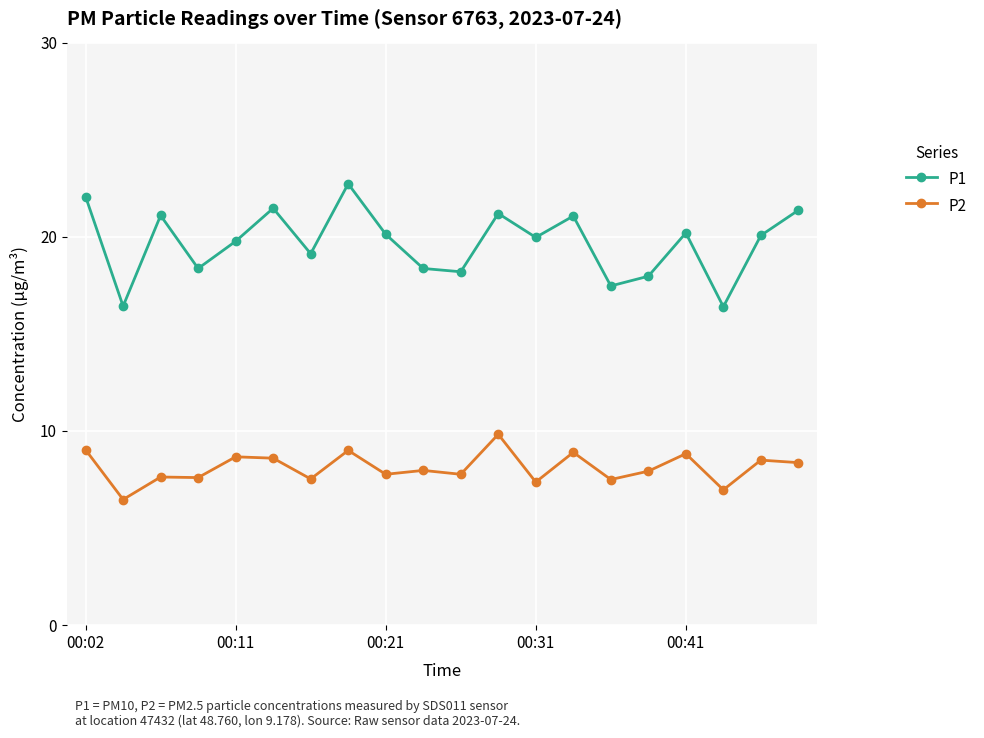

Which series has the largest total across all categories?

P1